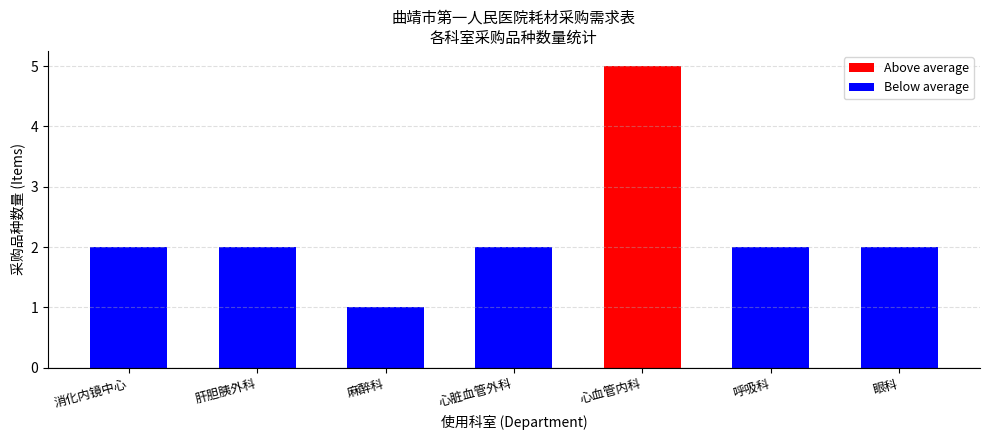

True or false: Below average has a value of 2 at 麻醉科.

False